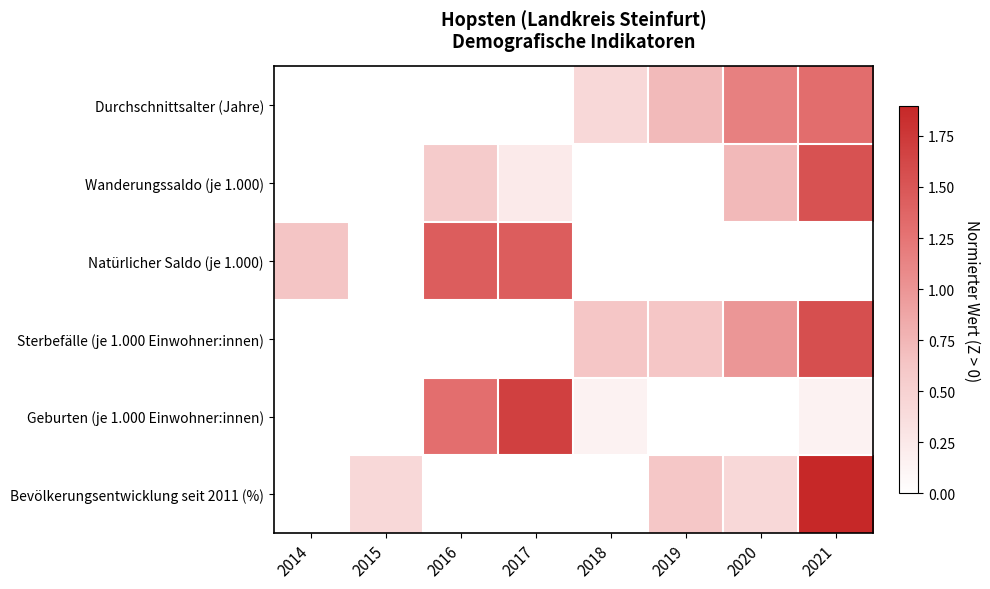

What is the difference between the highest and lowest values at 2016?

1.4